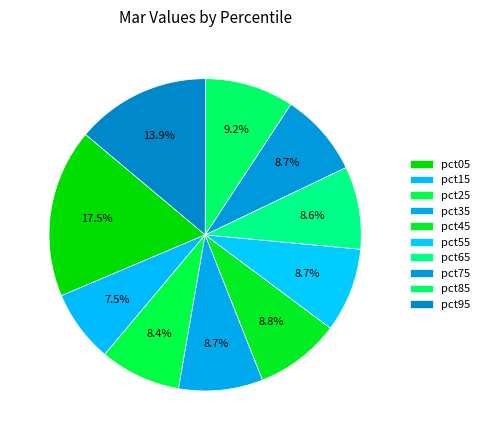

To the nearest percent, what percentage of the pie is pct75?

9%